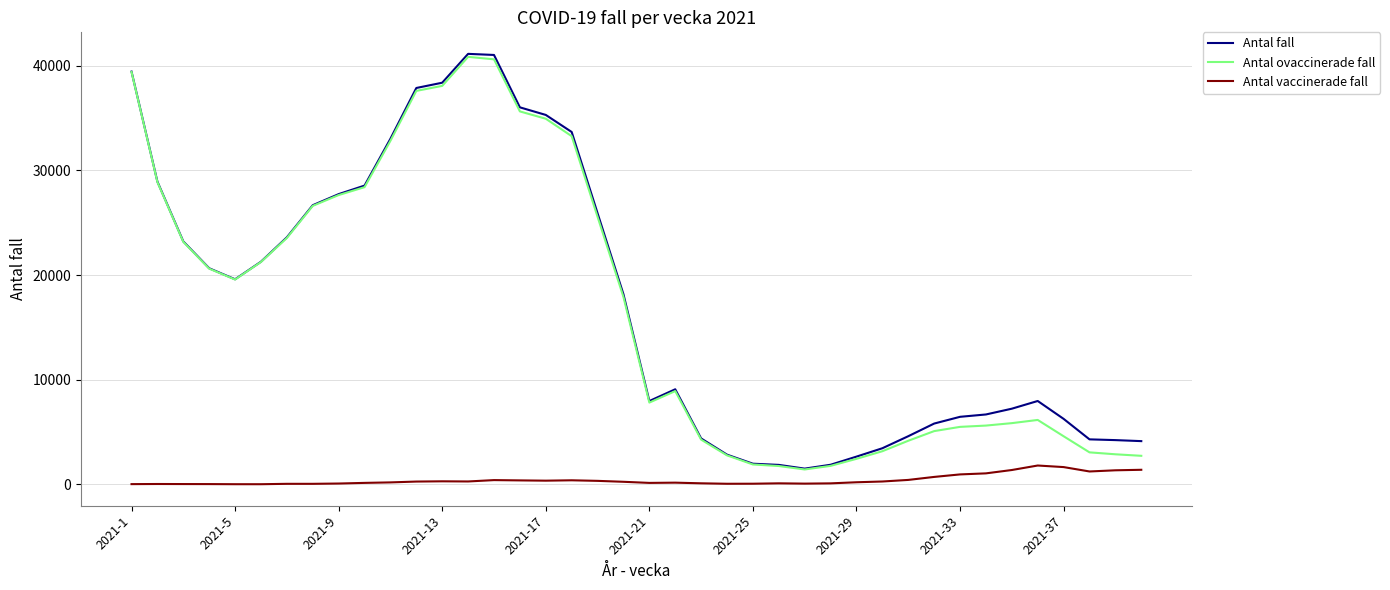

What is the maximum value for Antal ovaccinerade fall?

40854